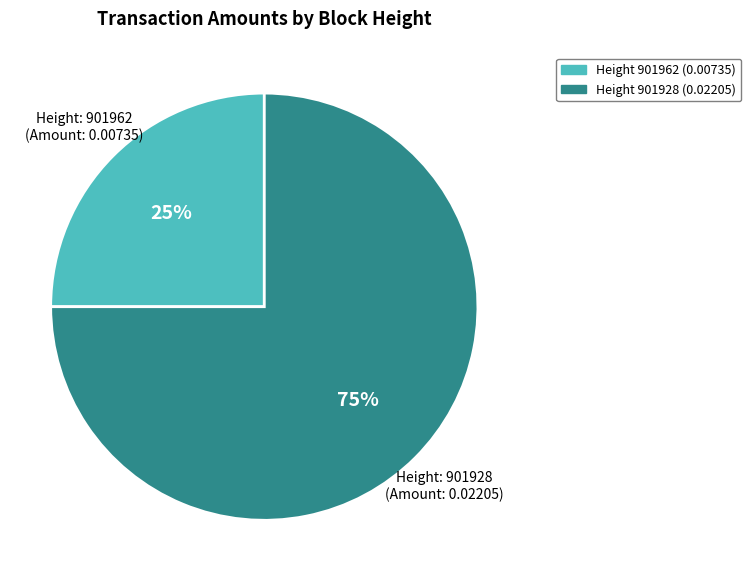

Does any single category account for the majority?

Yes